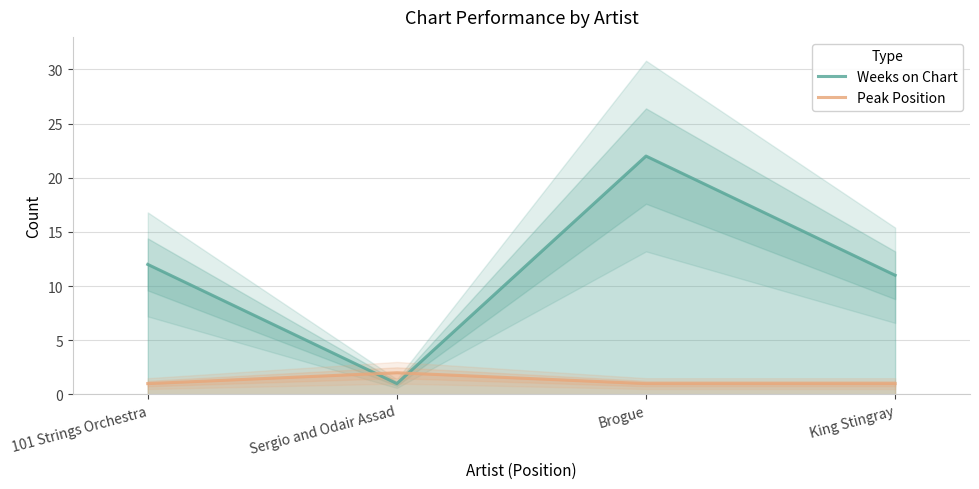

What is the difference between the second highest and second lowest values in the Weeks on Chart series?

1